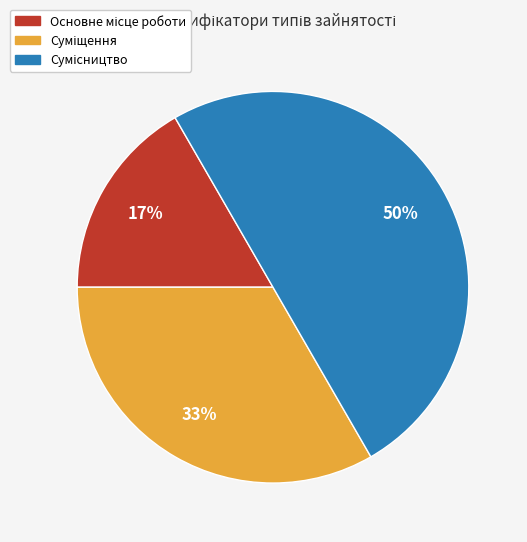

How many segments does this pie chart have?

3